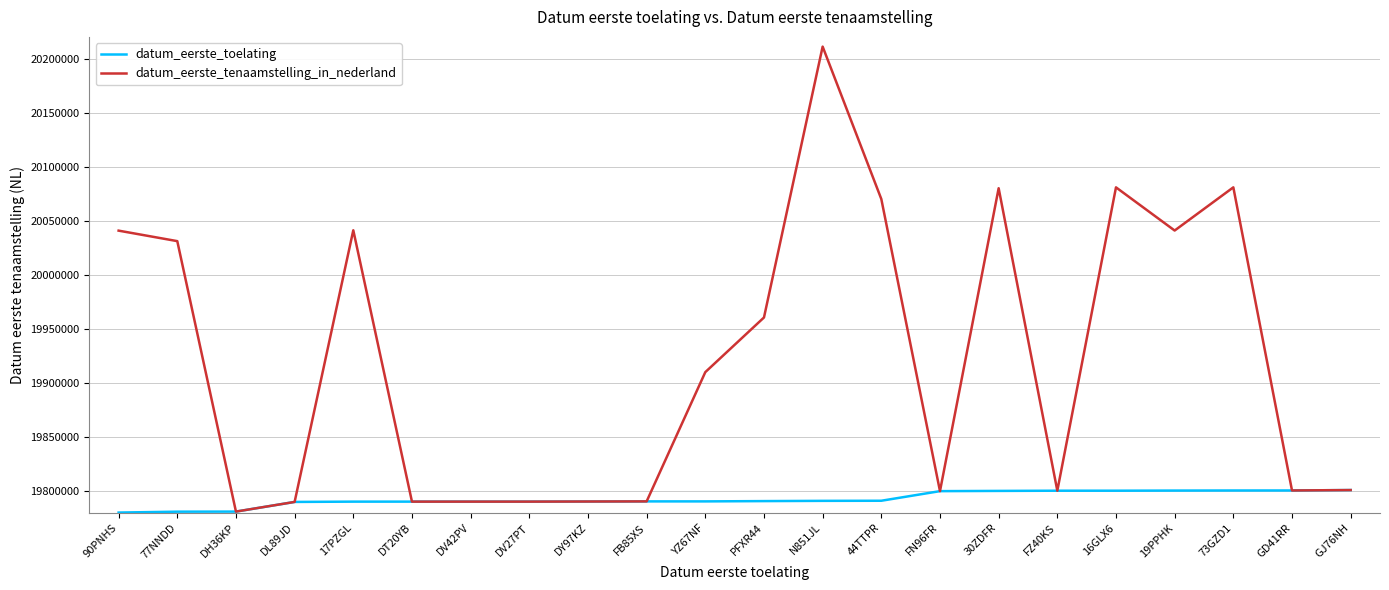

Is the value of datum_eerste_tenaamstelling_in_nederland at 44TTPR greater than the value of datum_eerste_toelating at FB85XS?

Yes